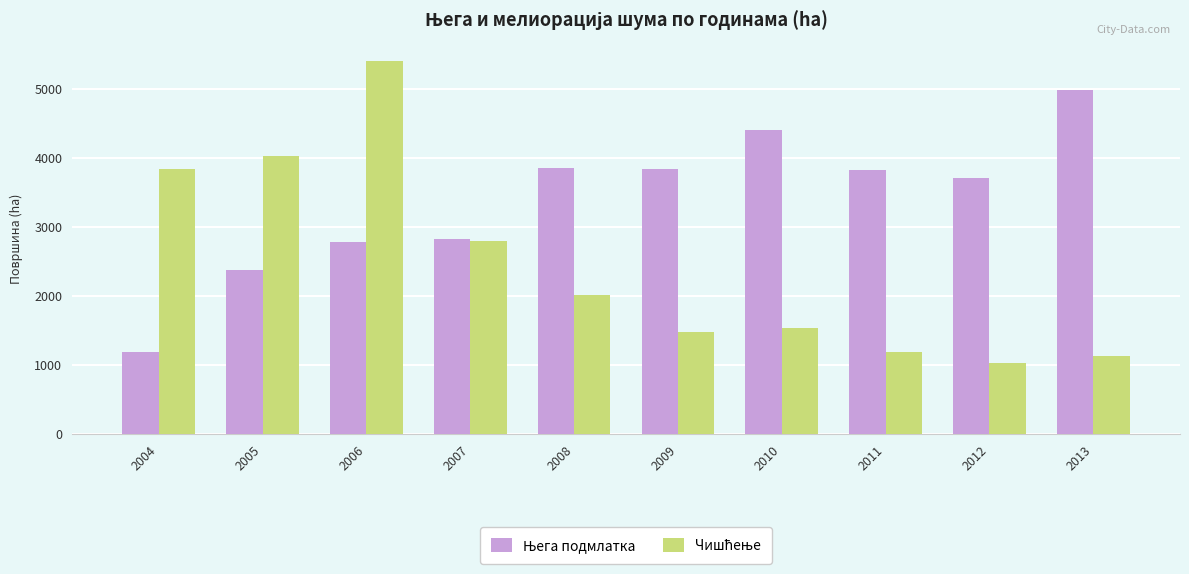

At which category is the sum across all series the highest?

2006